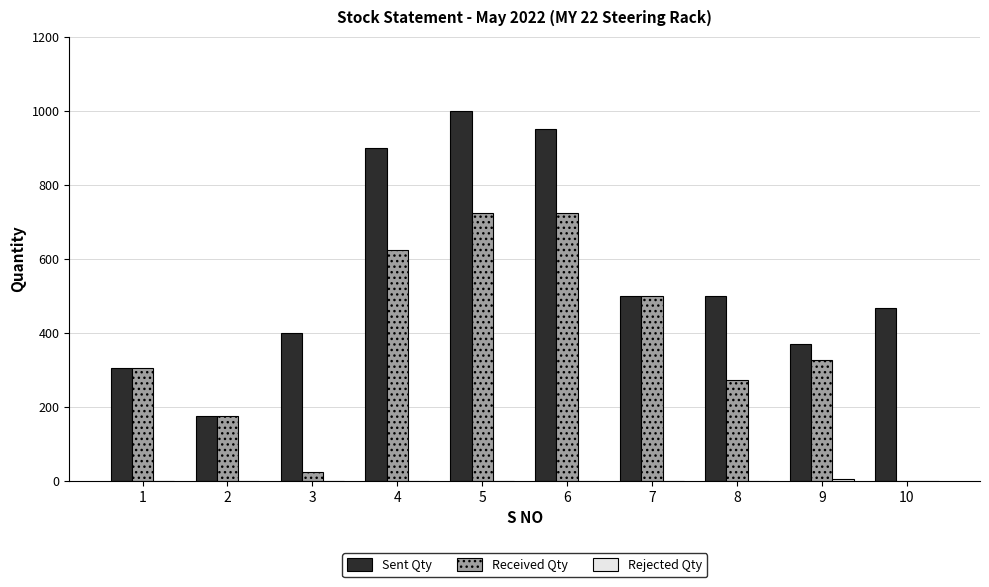

What is the greatest value displayed?

1000